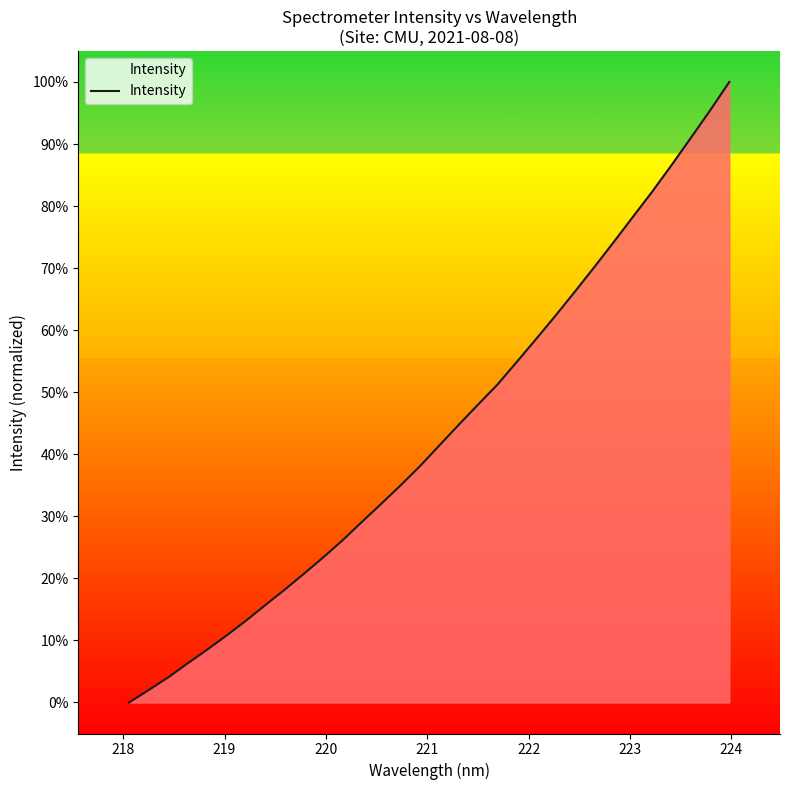

What is the greatest value displayed?

100.0